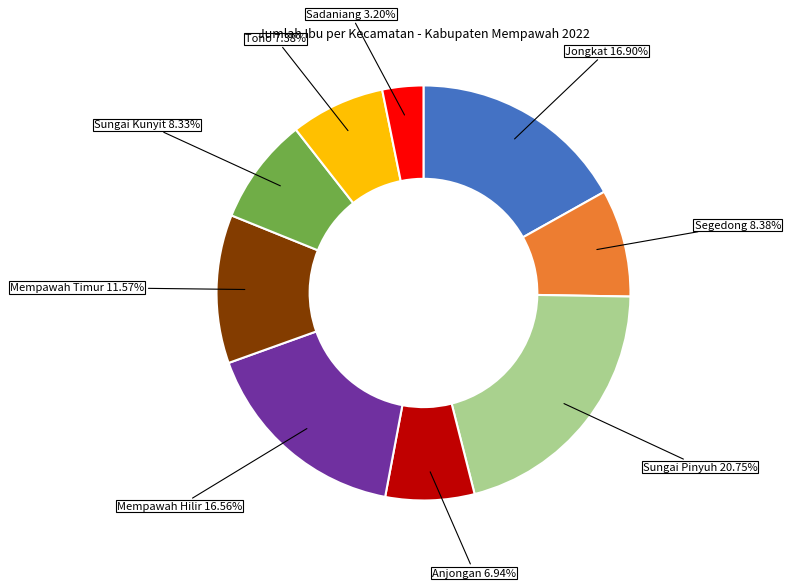

Combined, what portion of the pie is Mempawah Timur and Sungai Pinyuh?

32.3%